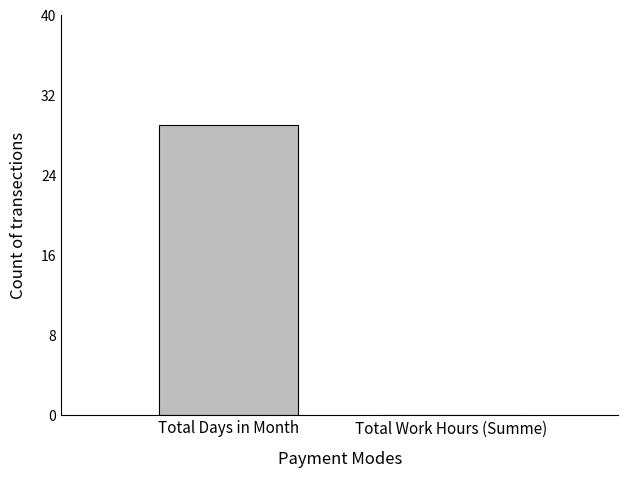

What is the sum of the values at Total Work Hours (Summe) and Total Days in Month?

29